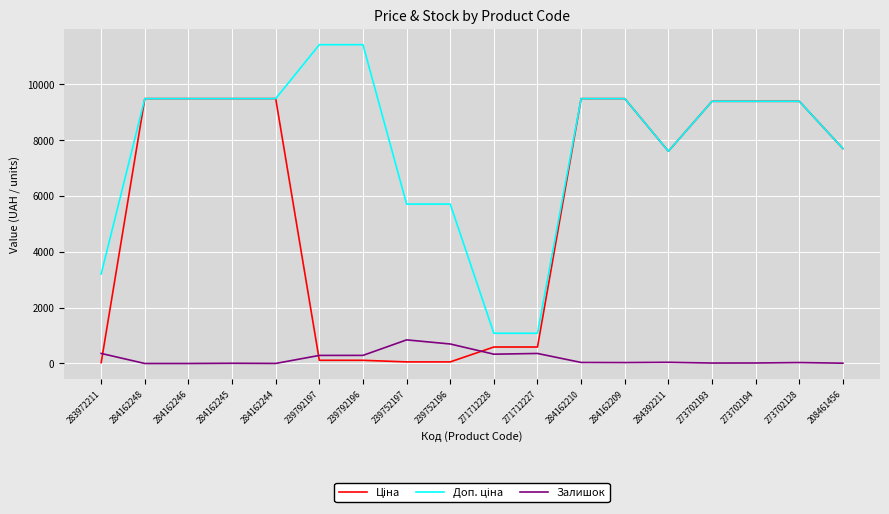

What is the maximum value shown in the chart?

11410.0